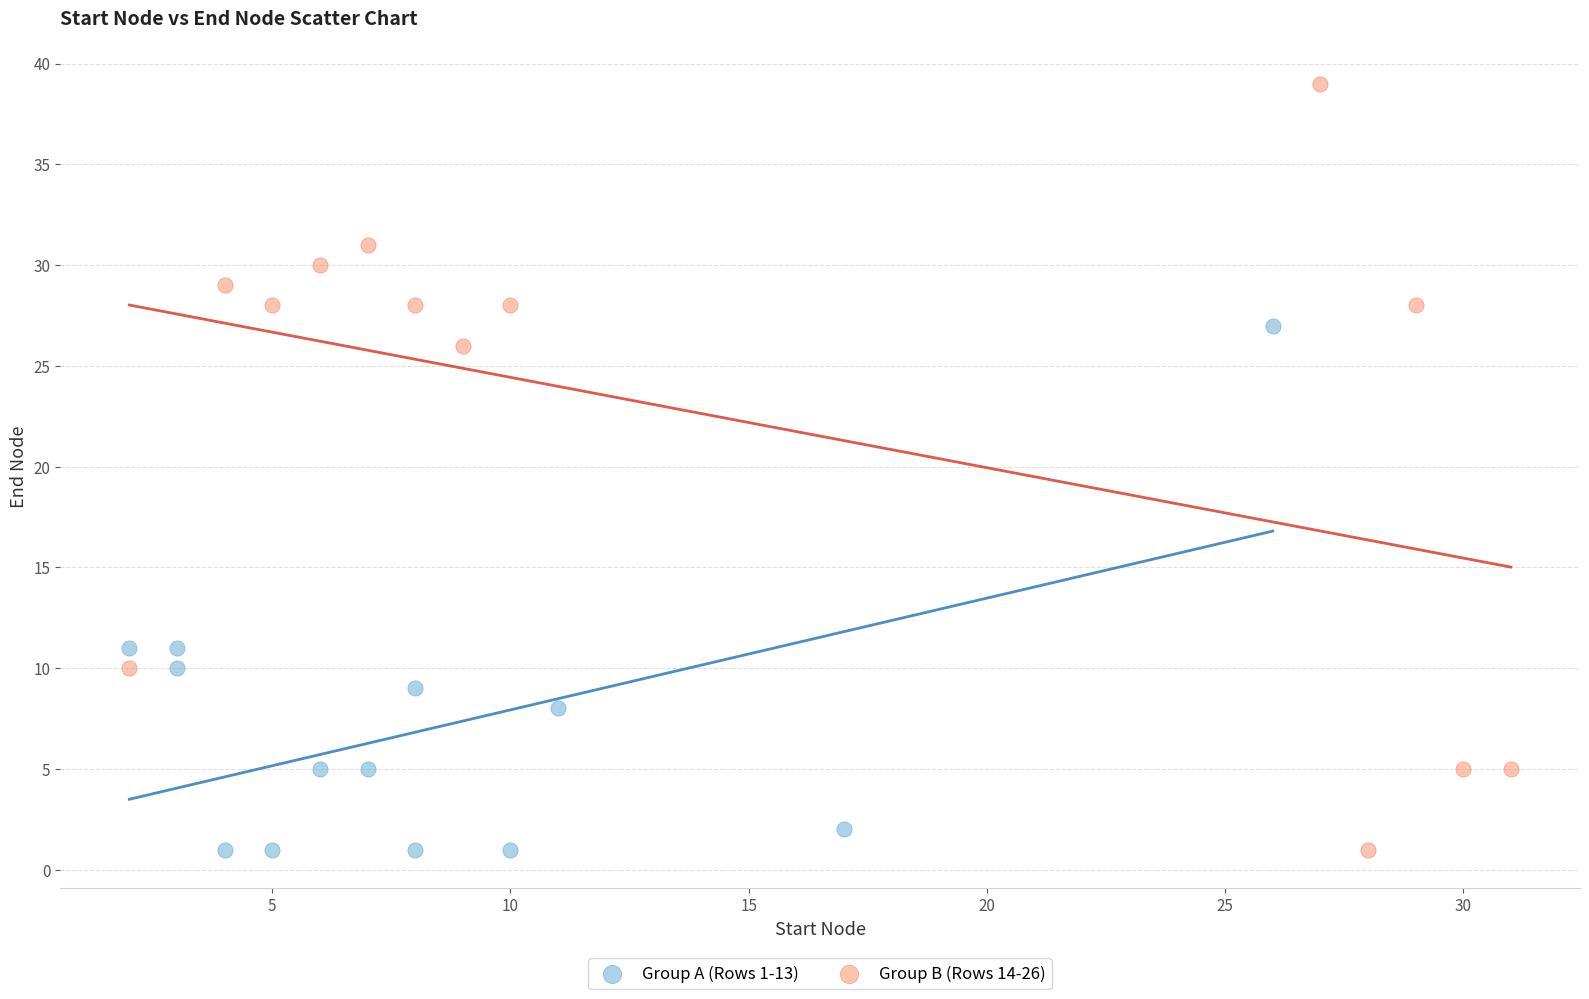

Which series reaches the maximum Y coordinate?

Group B (Rows 14-26)